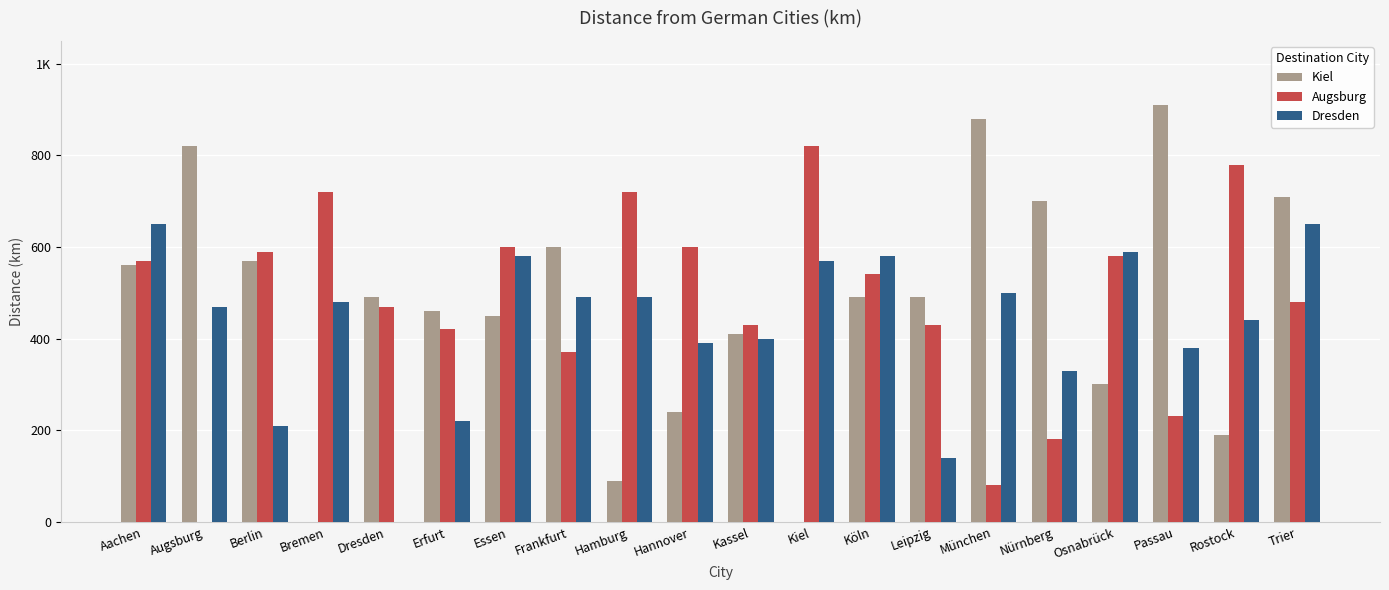

Does the chart contain stacked bars?

No